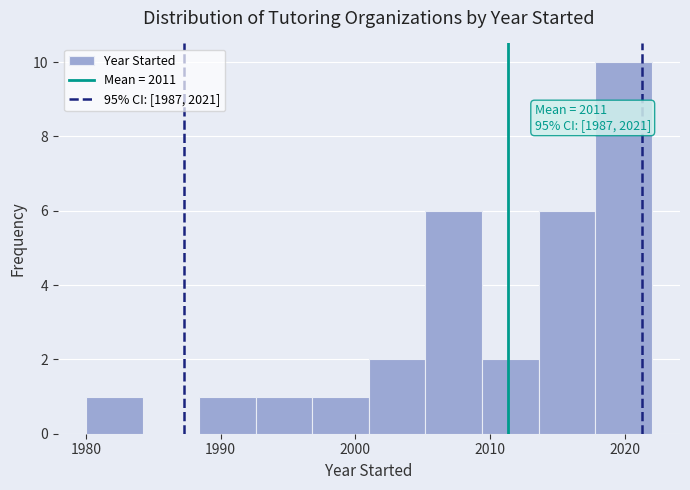

Which range on the x-axis has the tallest bar?

2017.8 to 2022.0